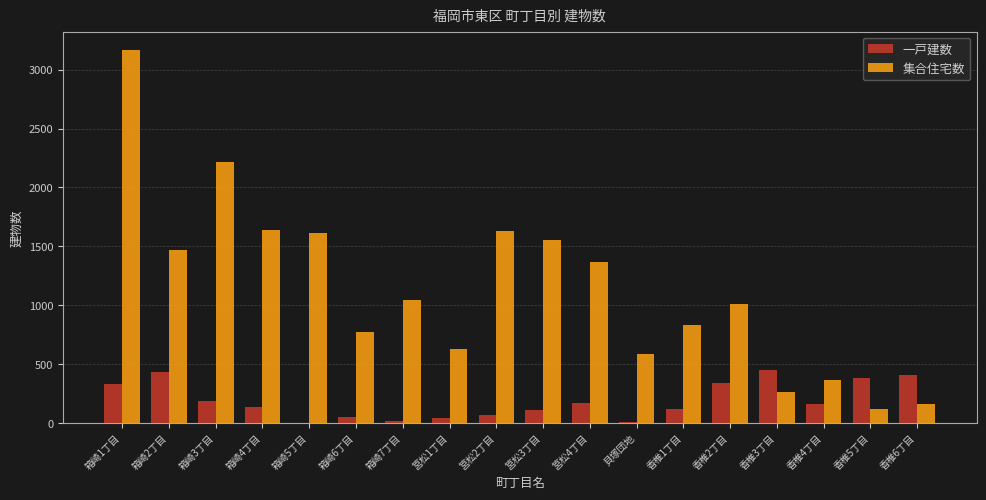

At which label does 集合住宅数 reach its peak?

箱崎1丁目